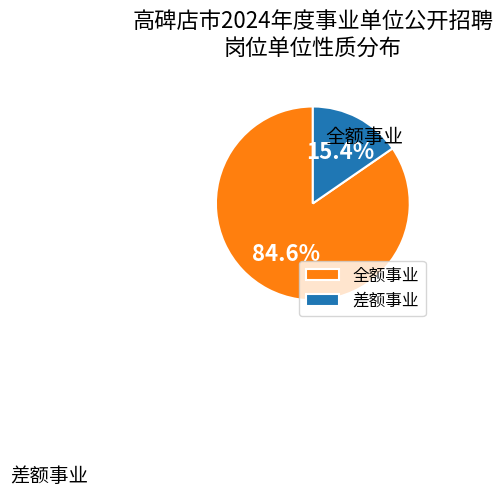

What percentage is the 全额事业 slice, to the nearest percent?

85%